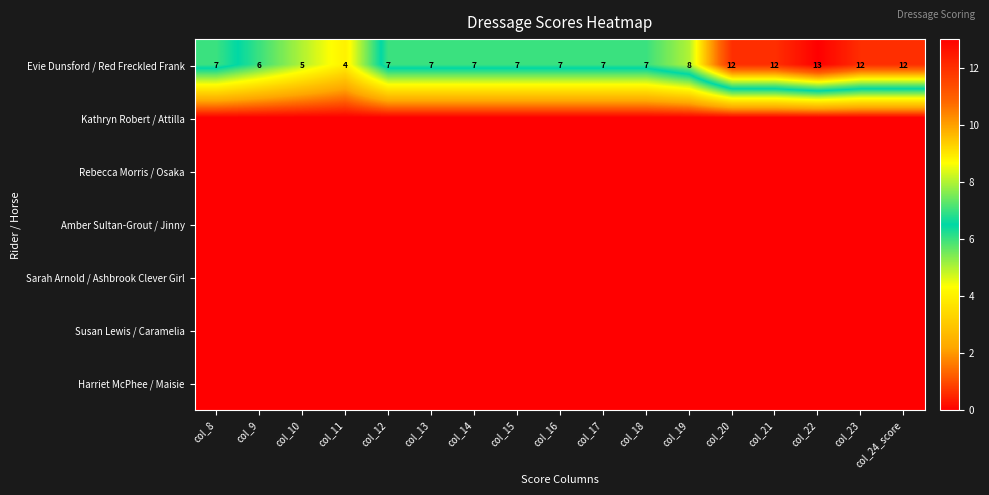

At how many categories does at least one series exceed 6?

14